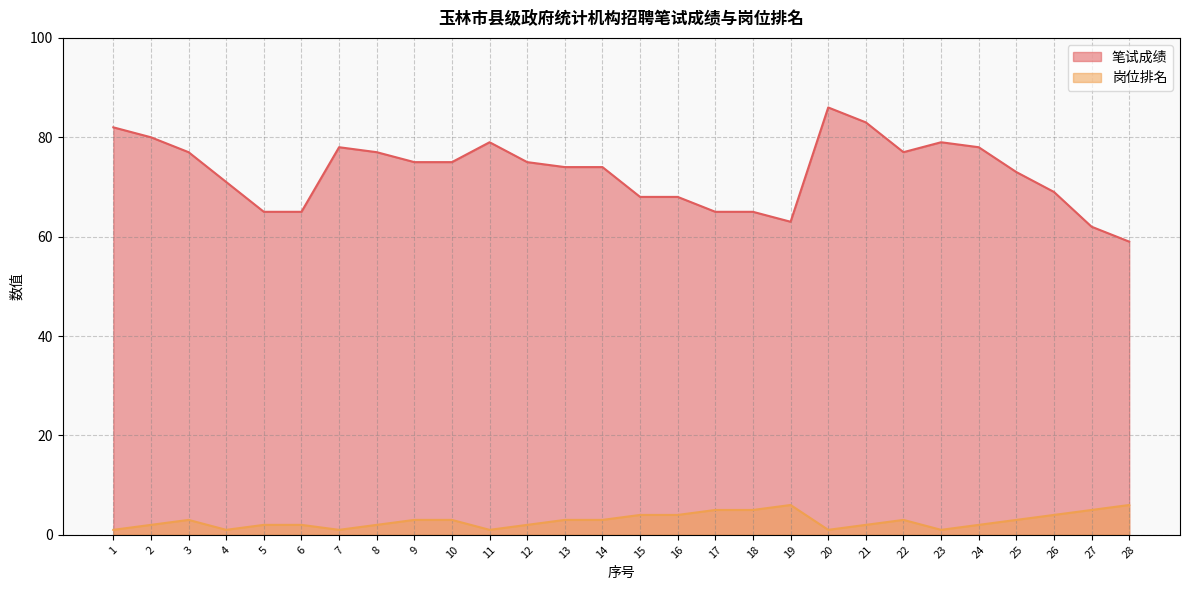

At which label does 笔试成绩 reach its minimum?

28